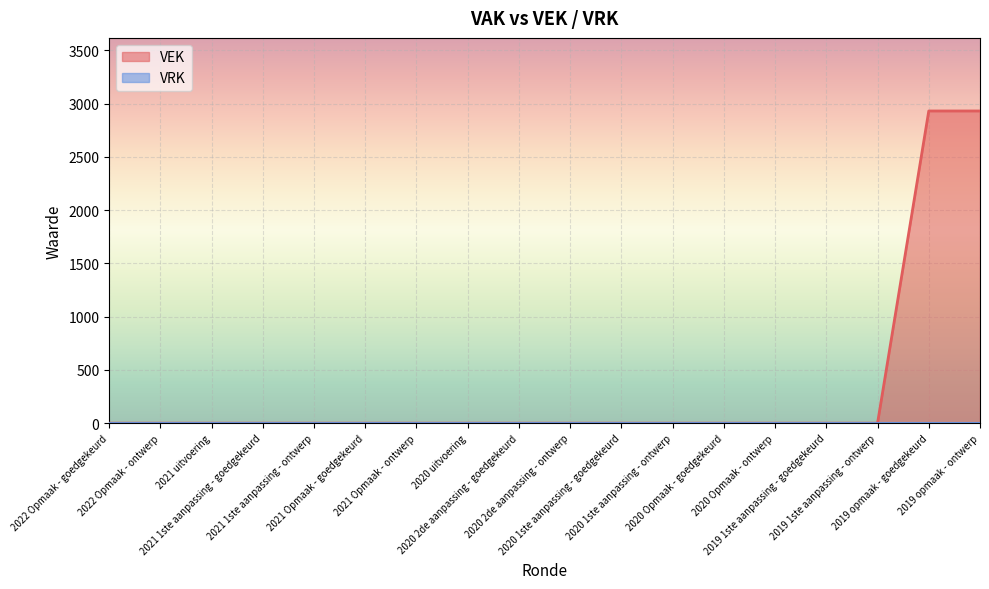

Which has a higher value, 2020 1ste aanpassing - goedgekeurd or 2021 Opmaak - goedgekeurd?

2020 1ste aanpassing - goedgekeurd